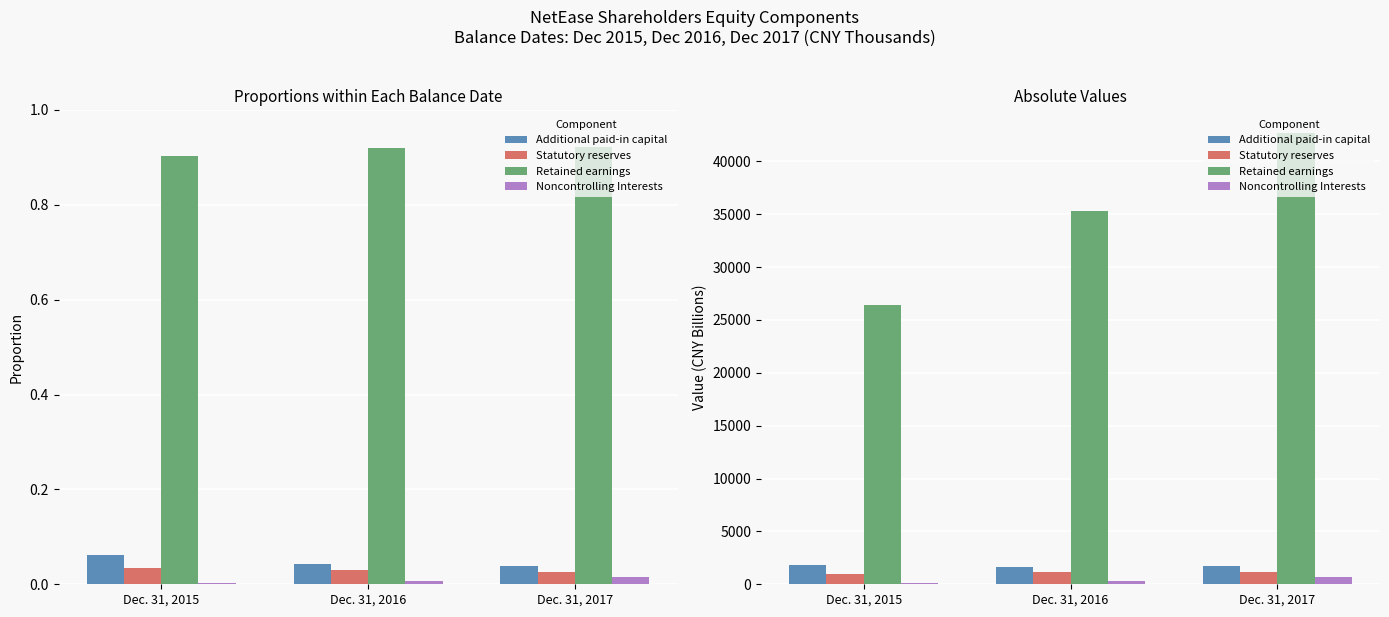

What is the difference between the maximum and minimum values in the Additional paid-in capital series?

141.4